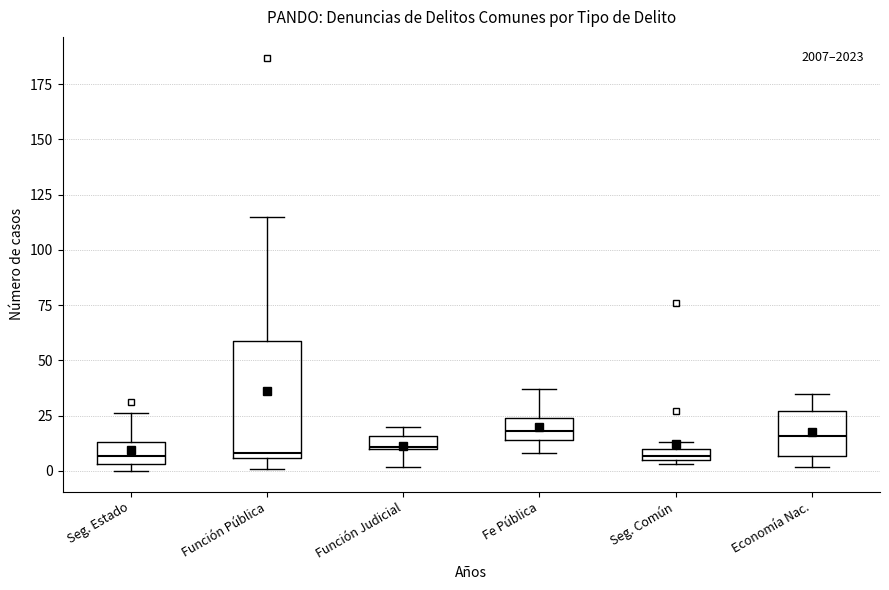

Which box is the tallest, from its lower edge to its upper edge?

Función Pública